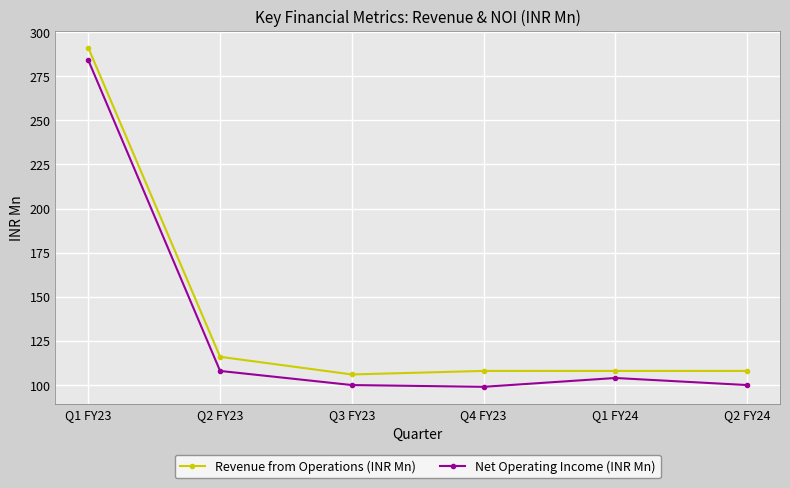

What value does the Revenue from Operations (INR Mn) series have at Q2 FY23?

116